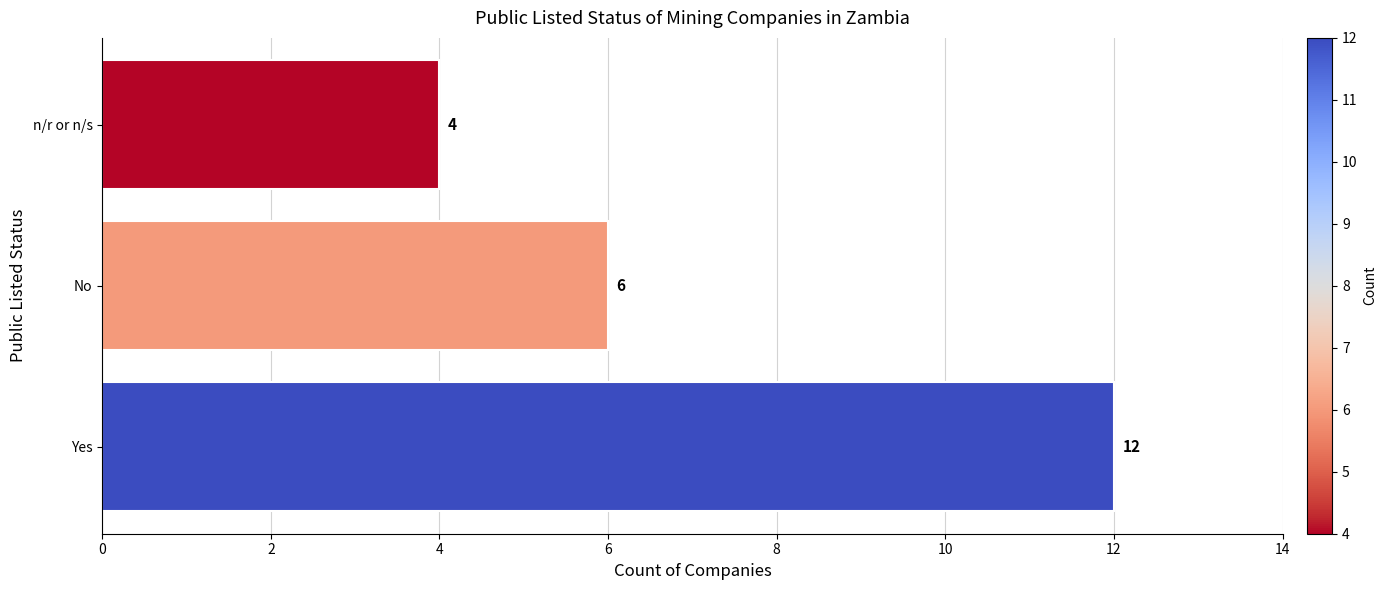

What value does the data have at n/r or n/s?

4